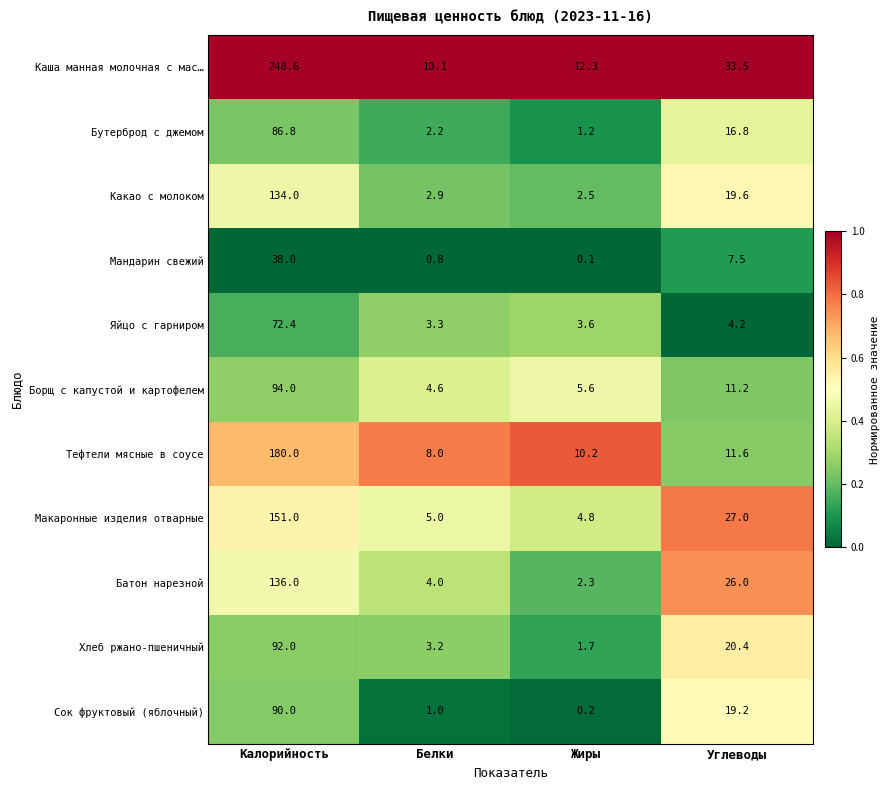

What is the average value of the Тефтели мясные в соусе series?

52.5